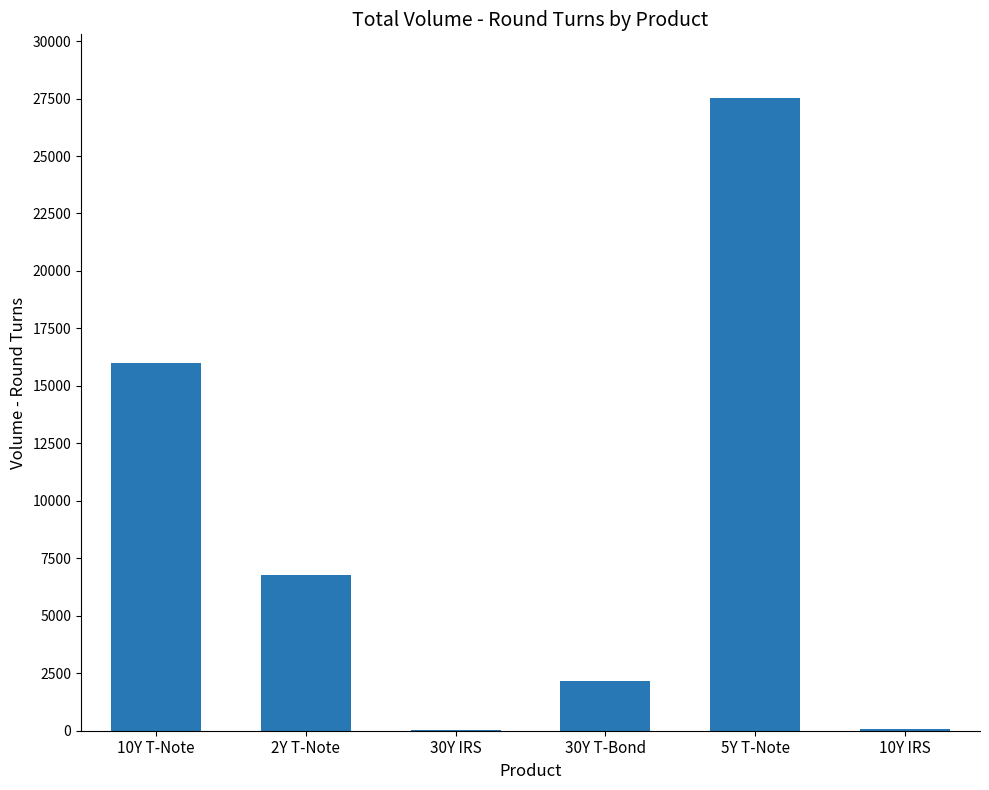

What is the greatest value displayed?

27539